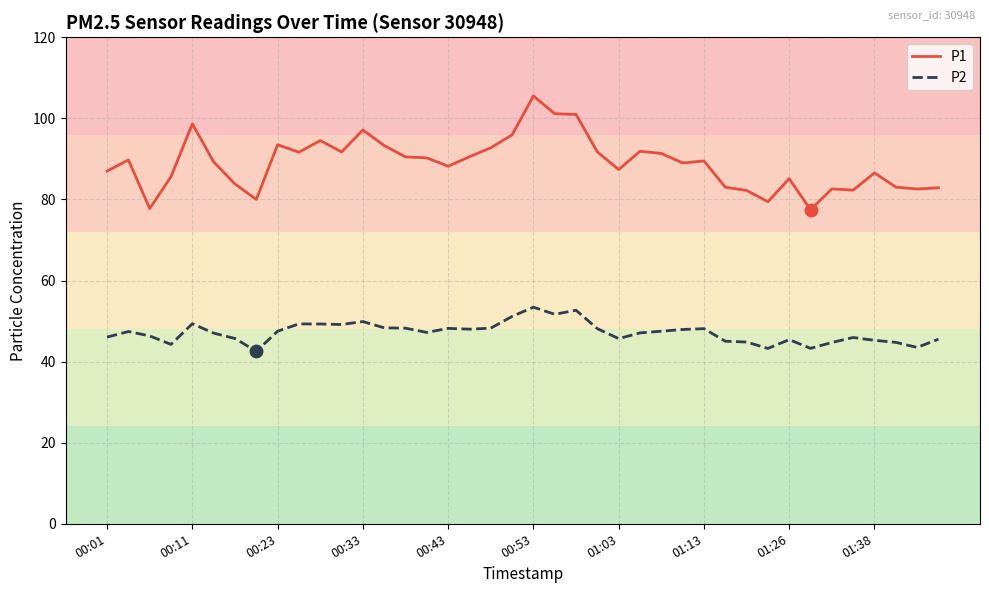

Which series has the widest spread of values?

P1